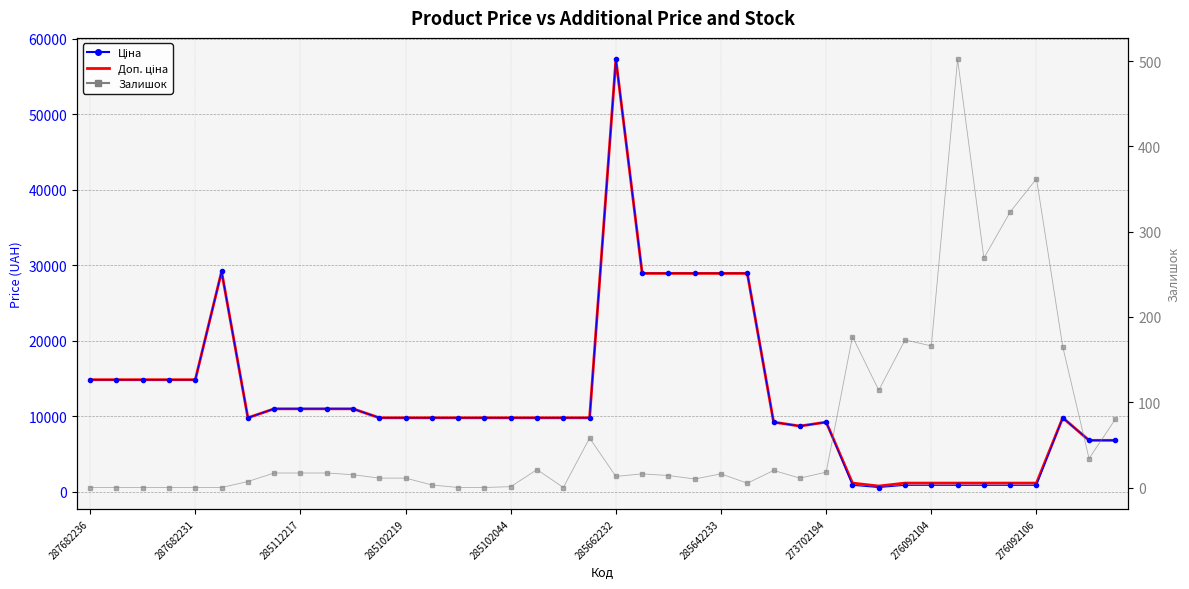

How many lines are shown in the chart?

3